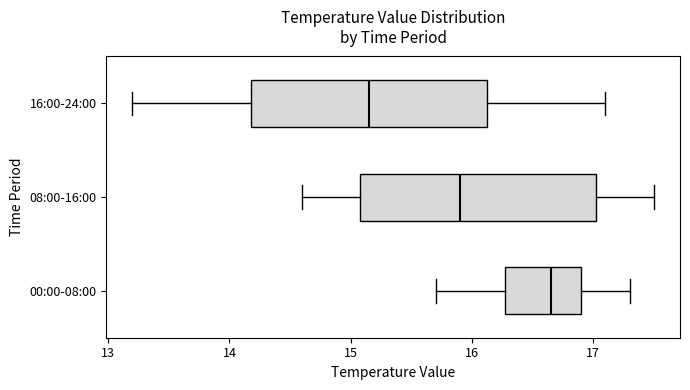

Reading bottom to top, read every box against the x-axis: the position of its median line, the range the box covers, and the ends of its whiskers. The values are not printed on the chart, so give them approximately, as read against the axis.

00:00-08:00: median 16.7, box 16.3 to 16.9, whiskers 15.7 to 17.3
08:00-16:00: median 15.9, box 15.1 to 17.0, whiskers 14.6 to 17.5
16:00-24:00: median 15.2, box 14.2 to 16.1, whiskers 13.2 to 17.1